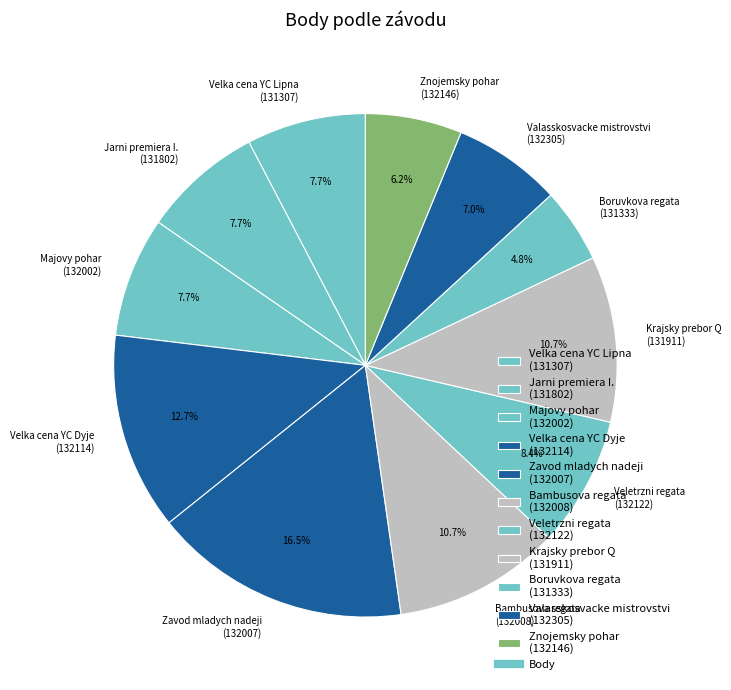

What is the total percentage of Zavod mladych nadeji (132007) and Bambusova regata (132008)?

27.2%